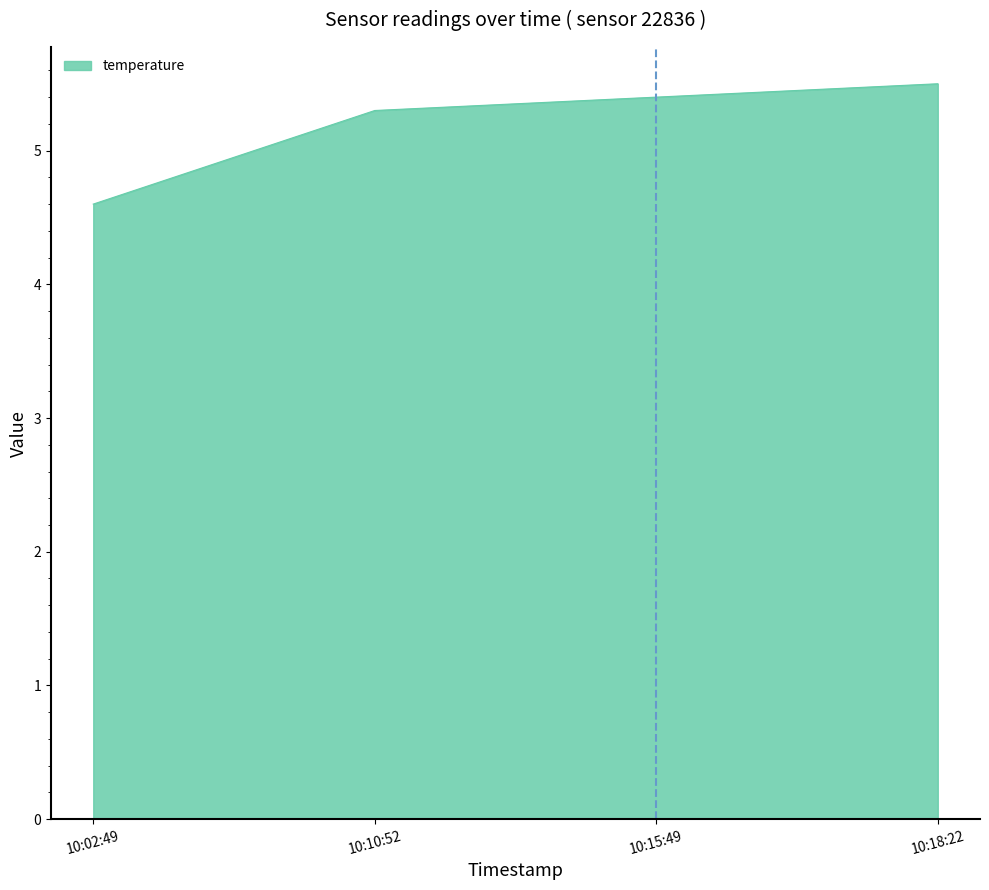

What position from the left is 10:18:22?

4